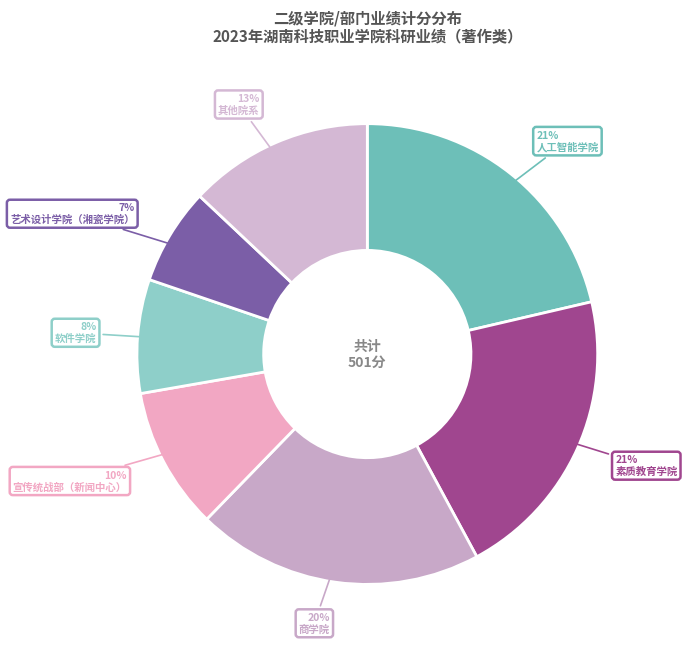

To the nearest percent, what is the combined percentage of 商学院 and 软件学院?

28%